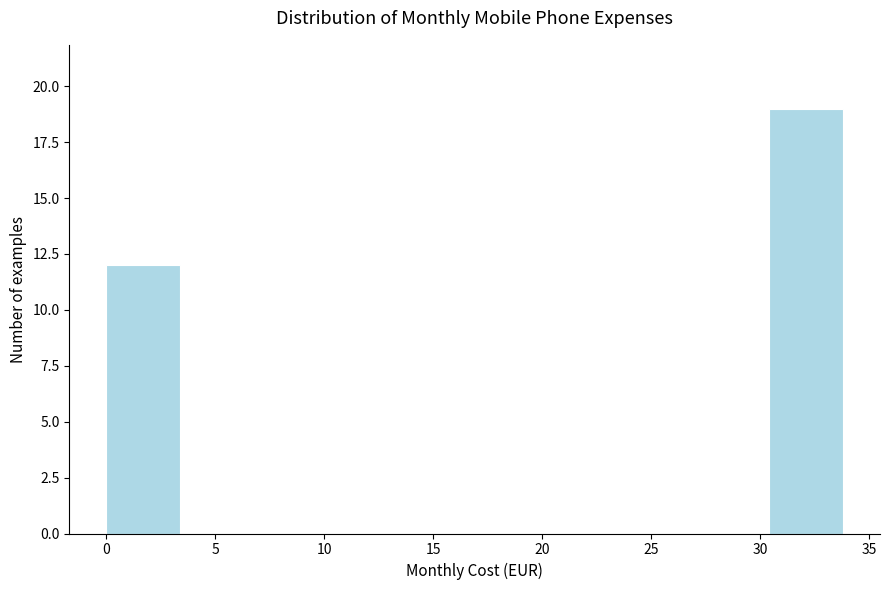

Reading left to right, transcribe this chart: for each bar, give the range it covers on the x-axis and its height. Neither the bar edges nor the heights are printed on the chart, so give them approximately, as read against the axes.

0.0 to 3.5: 12
3.5 to 7.0: 0
7.0 to 10.0: 0
10.0 to 13.5: 0
13.5 to 17.0: 0
17.0 to 20.5: 0
20.5 to 23.5: 0
23.5 to 27.0: 0
27.0 to 30.5: 0
30.5 to 34.0: 19